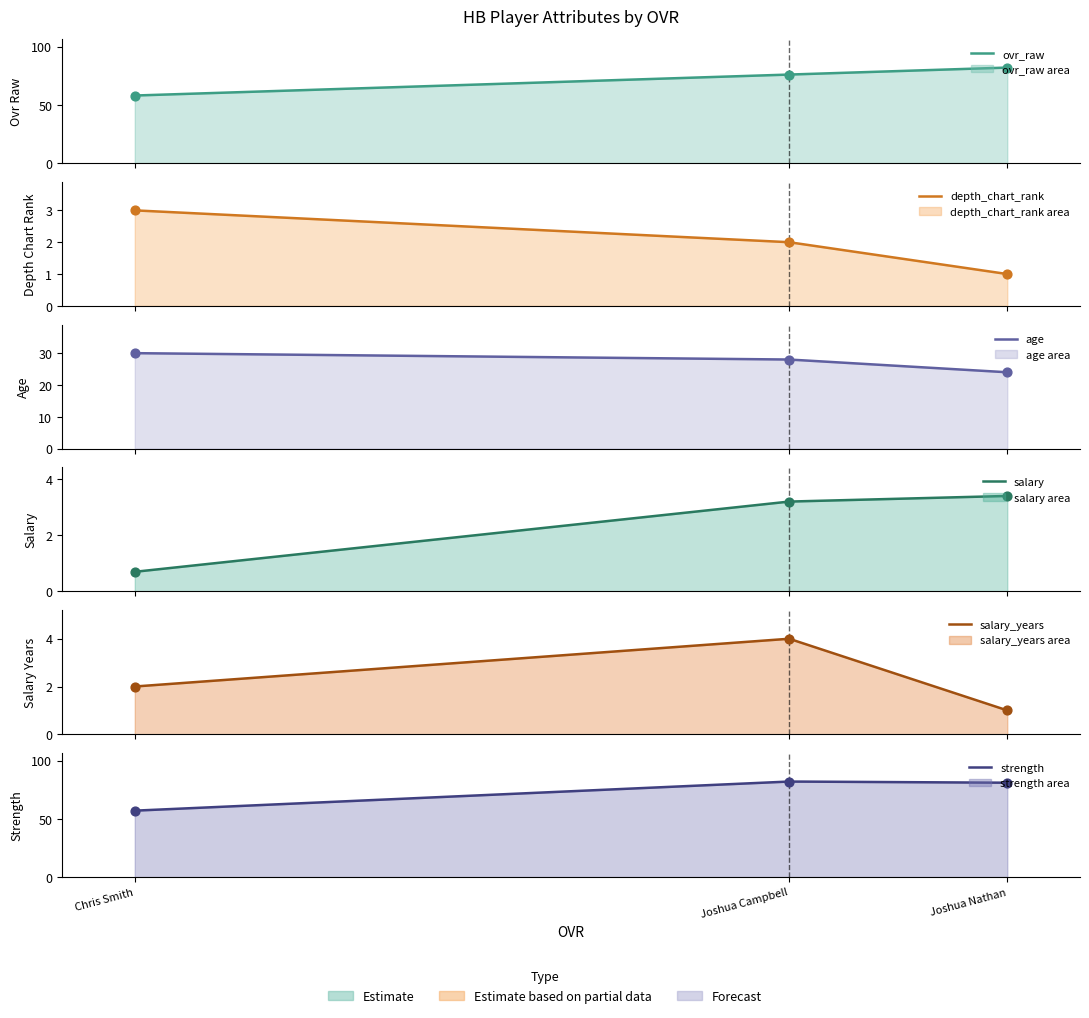

Is the value of depth_chart_rank at Joshua Nathan greater than the value of ovr_raw at Joshua Nathan?

No